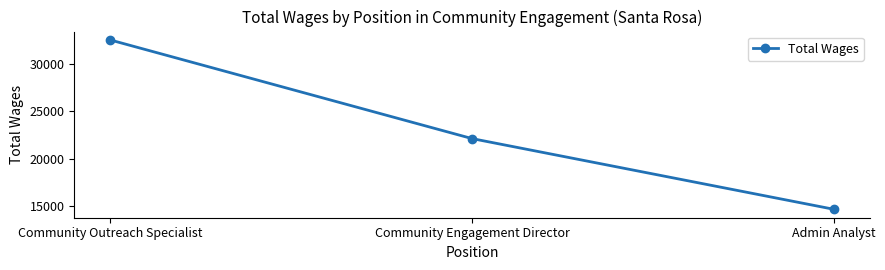

At which label does the data first exceed 22127?

Community Outreach Specialist